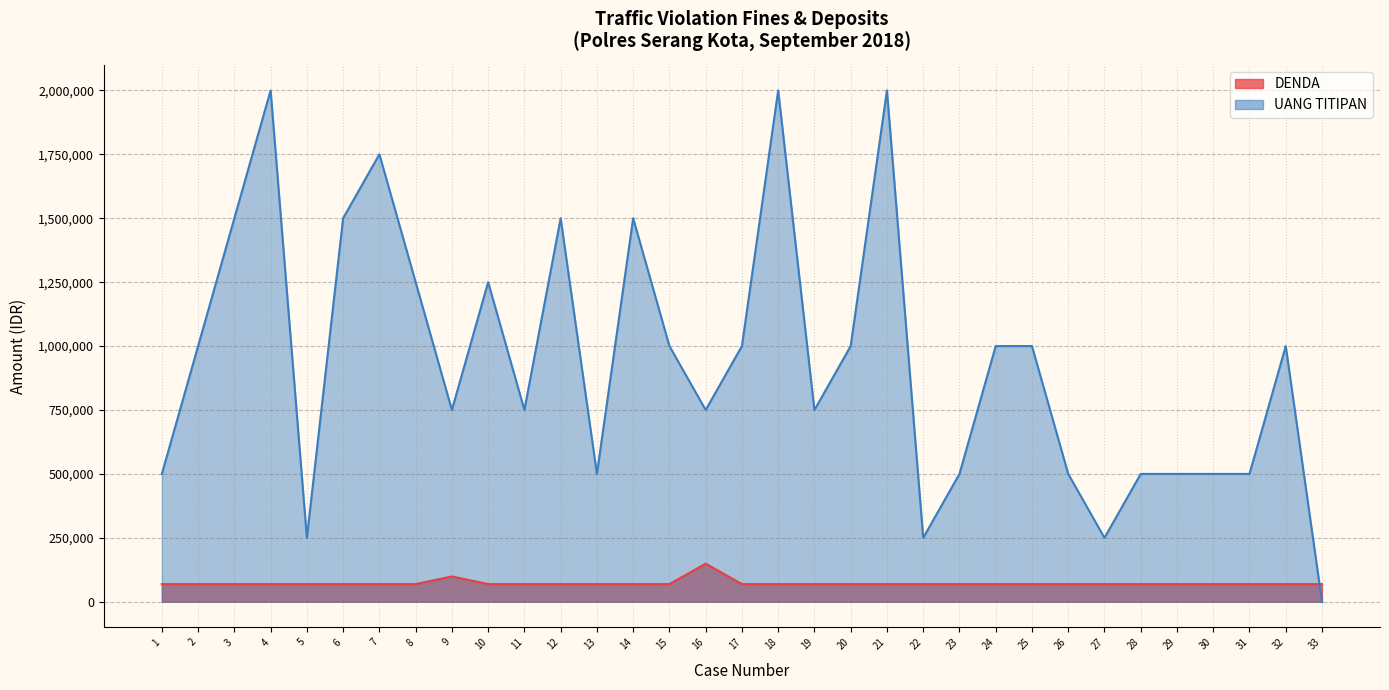

What is the sum of all DENDA values?

2387000